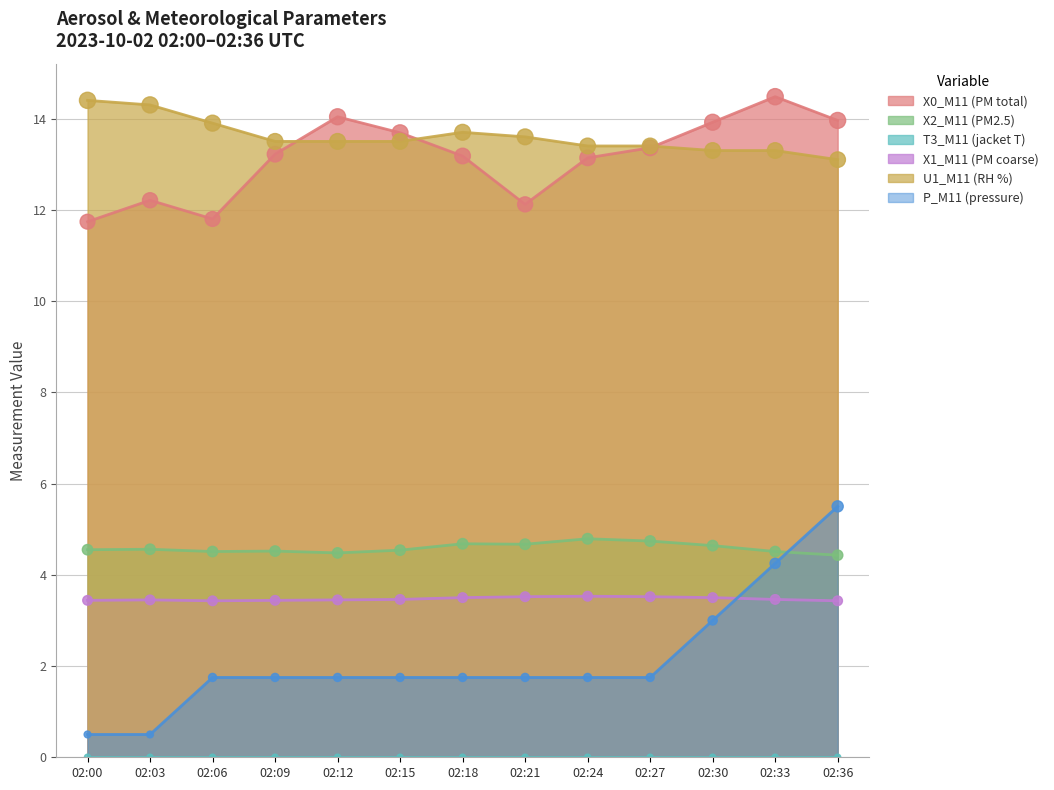

Which series has the largest total across all categories?

U1_M11 (RH %)